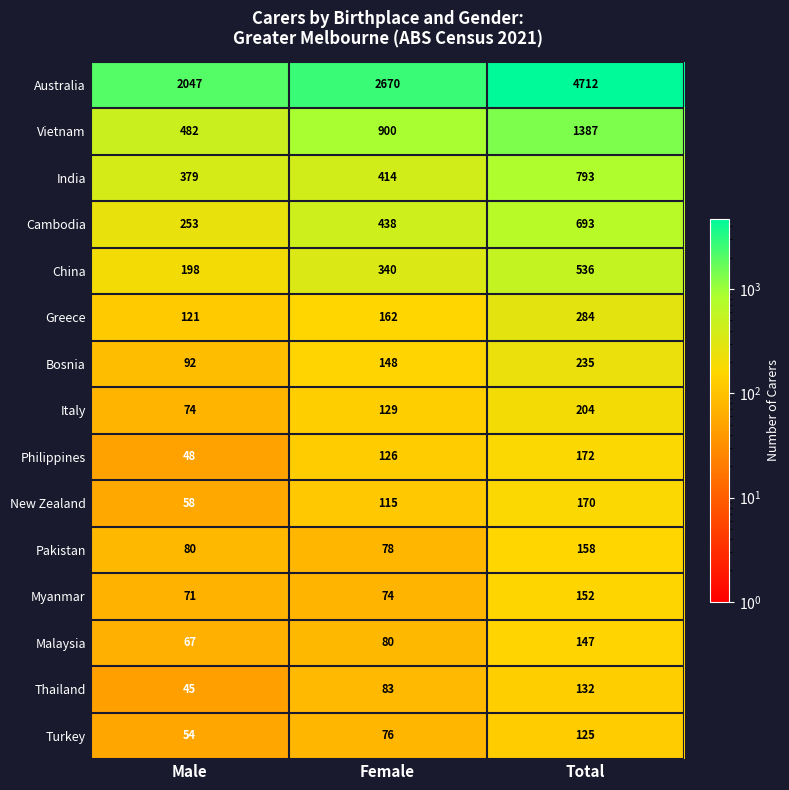

Which series has the largest total across all categories?

Australia